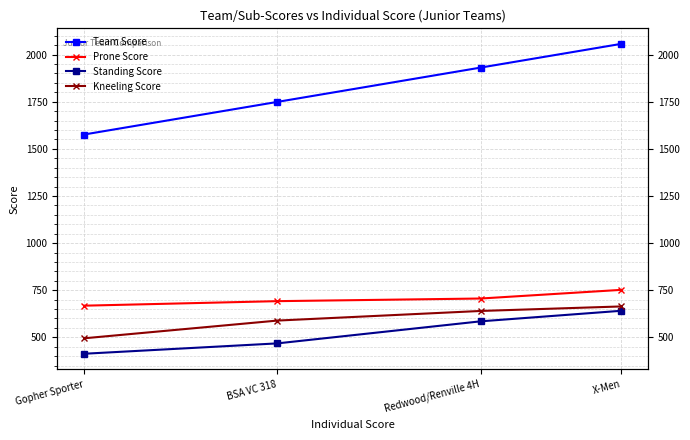

Where is Team Score nearest to the value 1816?

BSA VC 318